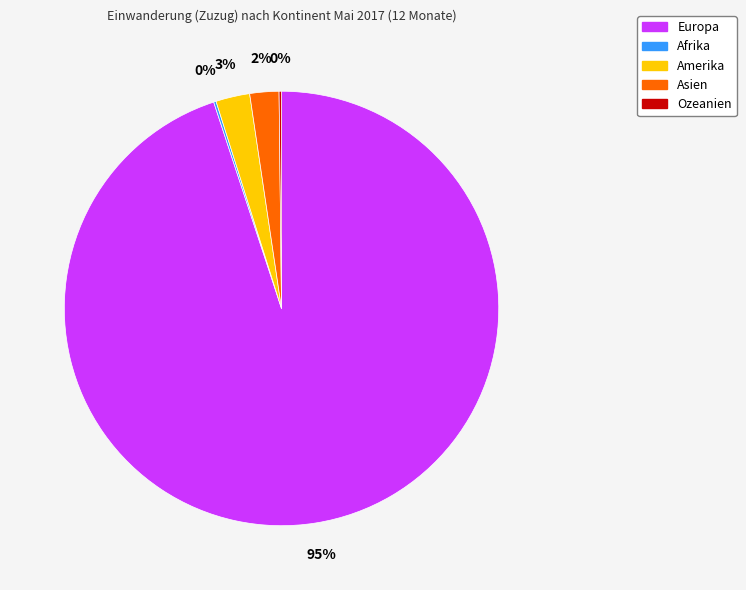

To the nearest percent, what is the average slice percentage?

20%